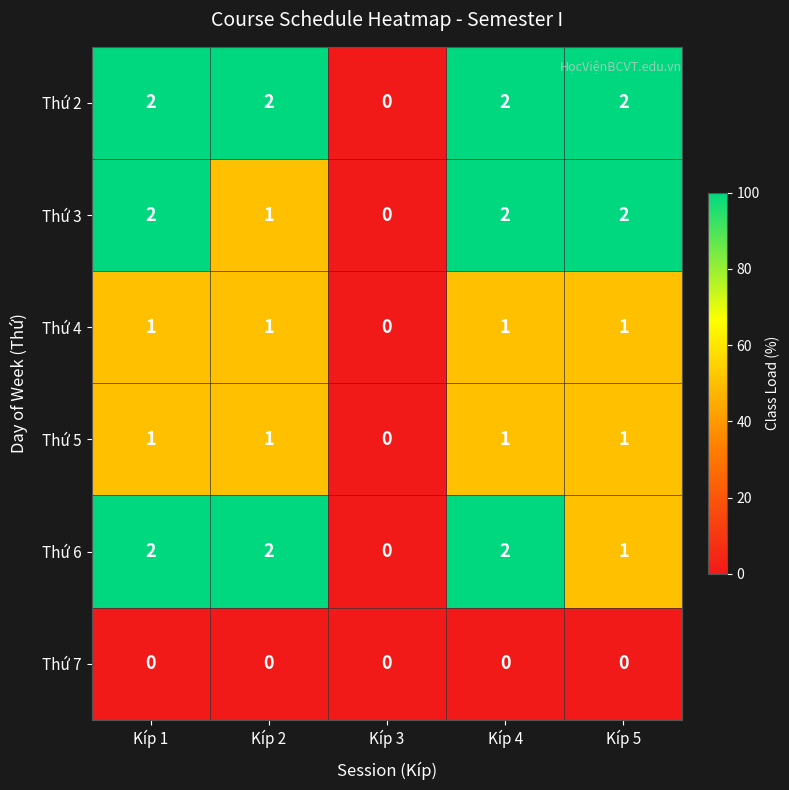

How many Thứ 4 values are between 1 and 2?

4